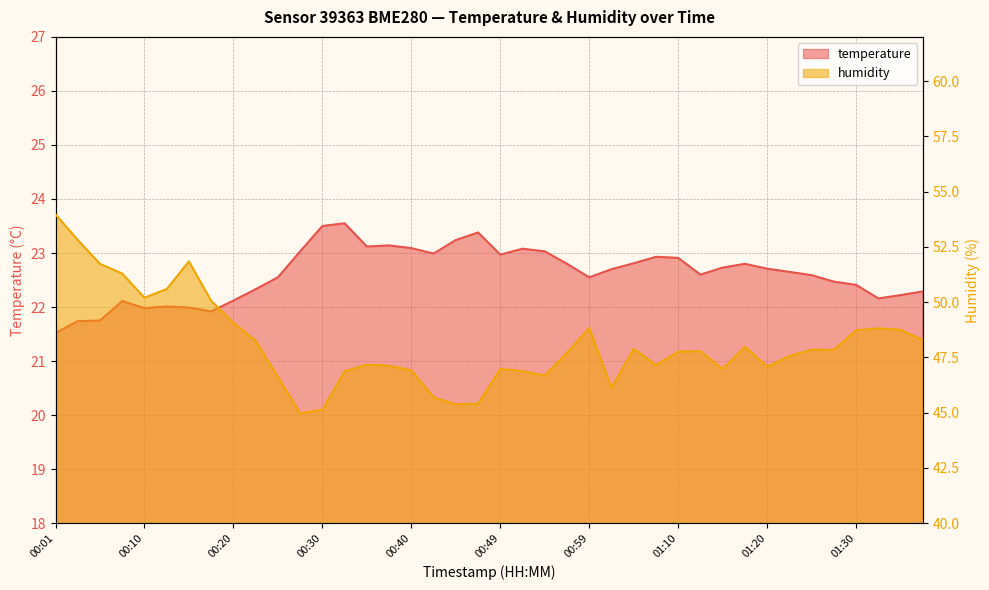

Reading right to left, extract all data points from this chart.

temperature: 01:37=22.3	01:35=22.2	01:32=22.2	01:30=22.4	01:28=22.5	01:25=22.6	01:23=22.6	01:20=22.7	01:17=22.8	01:15=22.7	01:12=22.6	01:10=22.9	01:07=22.9	01:05=22.8	01:02=22.7	00:59=22.6	00:57=22.8	00:54=23.0	00:52=23.1	00:49=23.0	00:47=23.4	00:45=23.2	00:42=23.0	00:40=23.1	00:37=23.1	00:35=23.1	00:32=23.6	00:30=23.5	00:27=23.0	00:25=22.6	00:23=22.3	00:20=22.1	00:18=21.9	00:15=22.0	00:13=22.0	00:10=22.0	00:08=22.1	00:05=21.8	00:03=21.7	00:01=21.5
humidity: 01:37=48.3	01:35=48.8	01:32=48.8	01:30=48.7	01:28=47.8	01:25=47.9	01:23=47.6	01:20=47.1	01:17=48.0	01:15=47.0	01:12=47.8	01:10=47.8	01:07=47.1	01:05=47.9	01:02=46.1	00:59=48.8	00:57=47.7	00:54=46.7	00:52=46.9	00:49=47.0	00:47=45.4	00:45=45.4	00:42=45.7	00:40=46.9	00:37=47.1	00:35=47.2	00:32=46.9	00:30=45.1	00:27=45.0	00:25=46.6	00:23=48.2	00:20=49.1	00:18=50.1	00:15=51.8	00:13=50.6	00:10=50.2	00:08=51.3	00:05=51.7	00:03=52.8	00:01=54.0